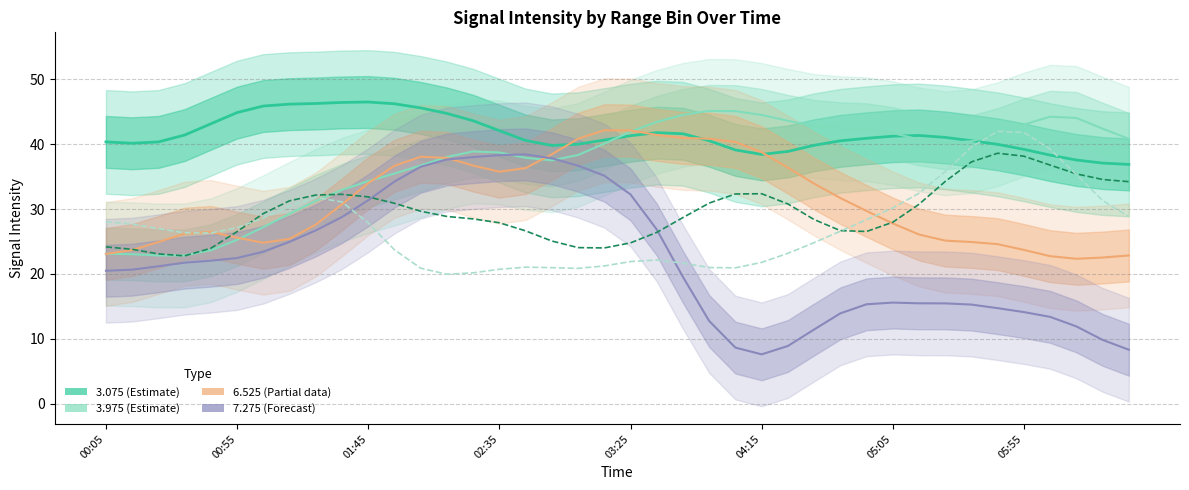

Rank the categories by 6.525 (Partial) value from highest to lowest.

19, 20, 21, 22, 23, 18, 24, 25, 17, 12, 13, 14, 11, 26, 16, 15, 10, 27, 28, 9, 29, 30, 8, 03:25, 02:35, 31, 04:15, 05:55, 32, 33, 01:45, 05:05, 34, 35, 00:55, 00:05, 39, 36, 38, 37